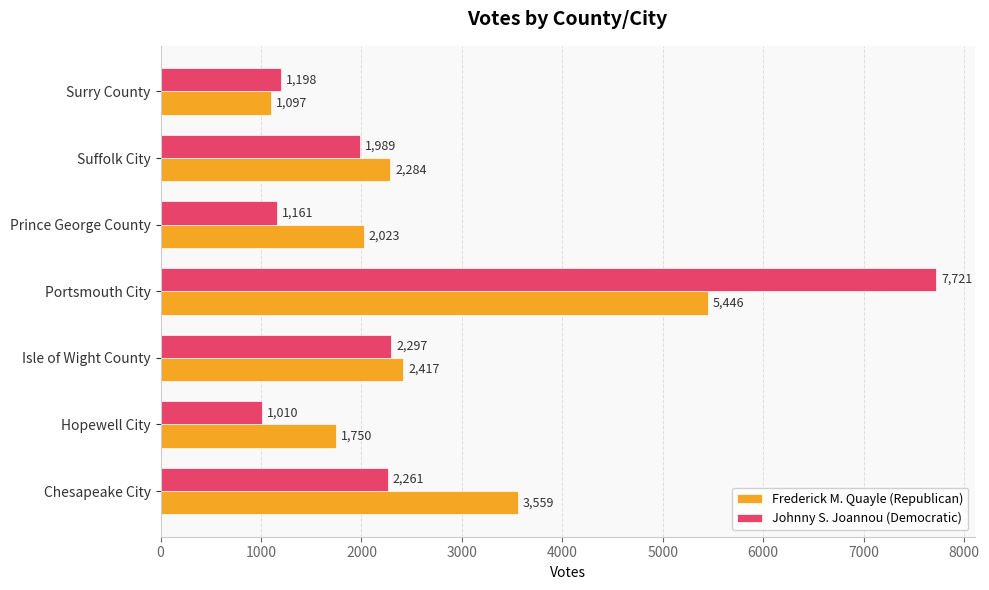

Which series has the widest spread of values?

Johnny S. Joannou (Democratic)